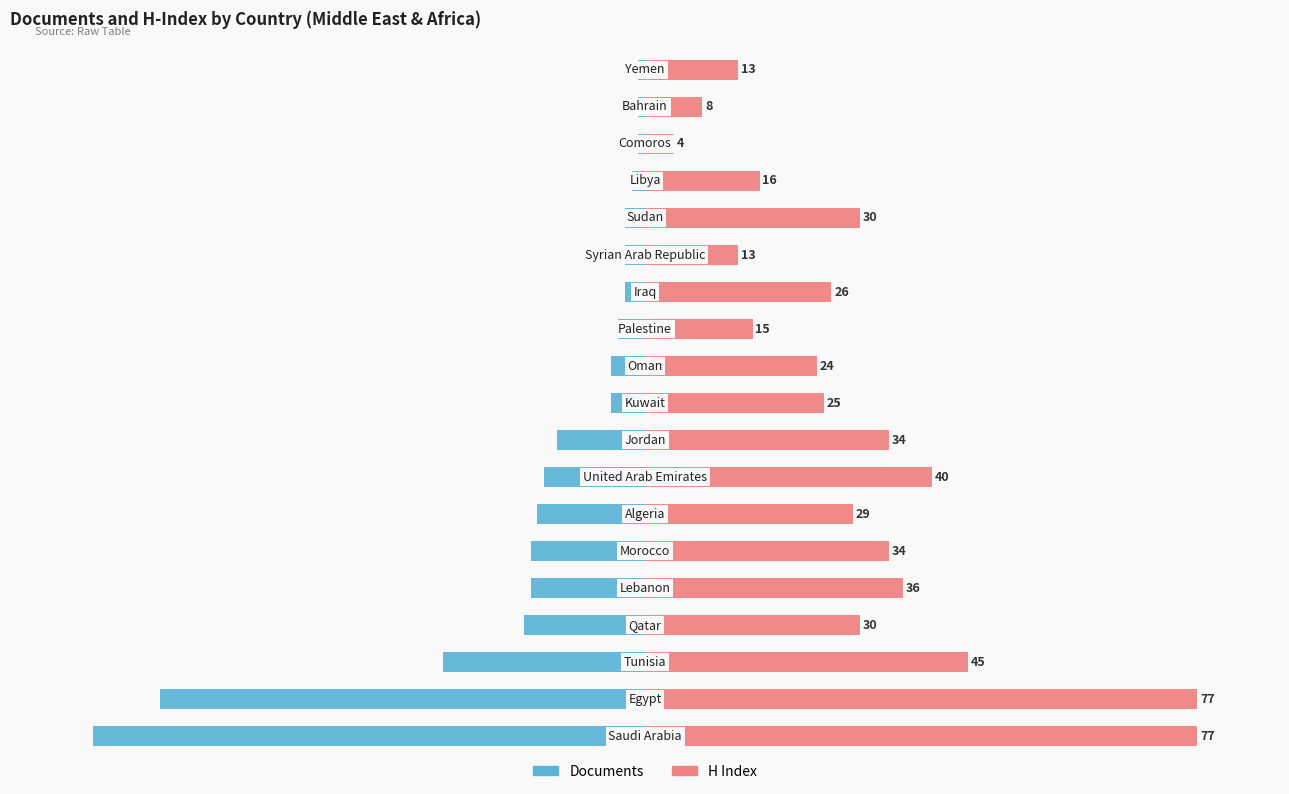

Which series has the largest total across all categories?

H Index